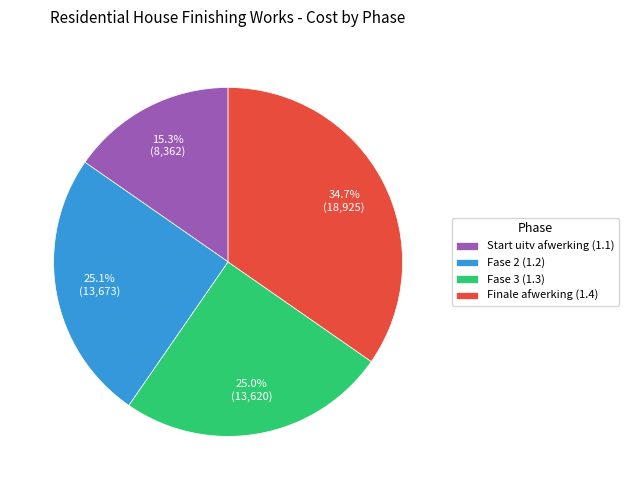

What percentage do Fase 2 (1.2) and Finale afwerking (1.4) together represent?

59.7%